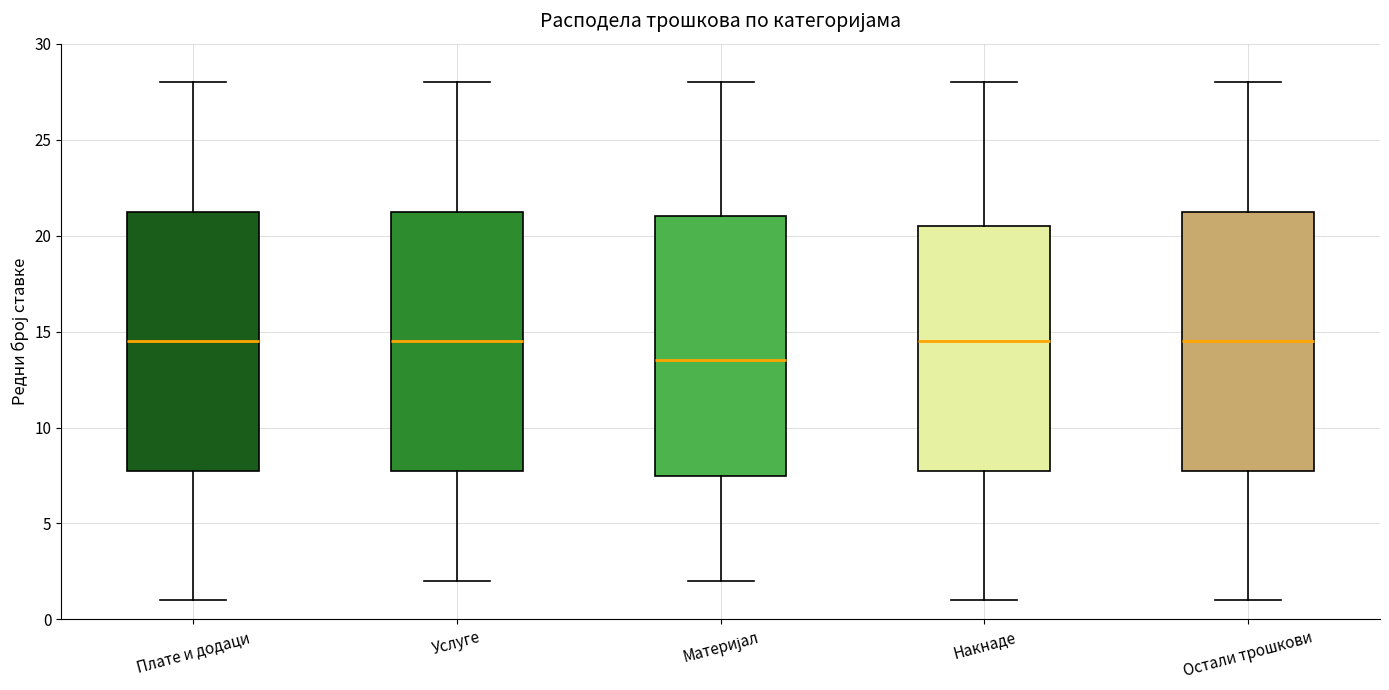

Where does the median line of the box for Материјал sit on the y-axis? The values are not printed on the chart, so give them approximately, as read against the axis.

13.5